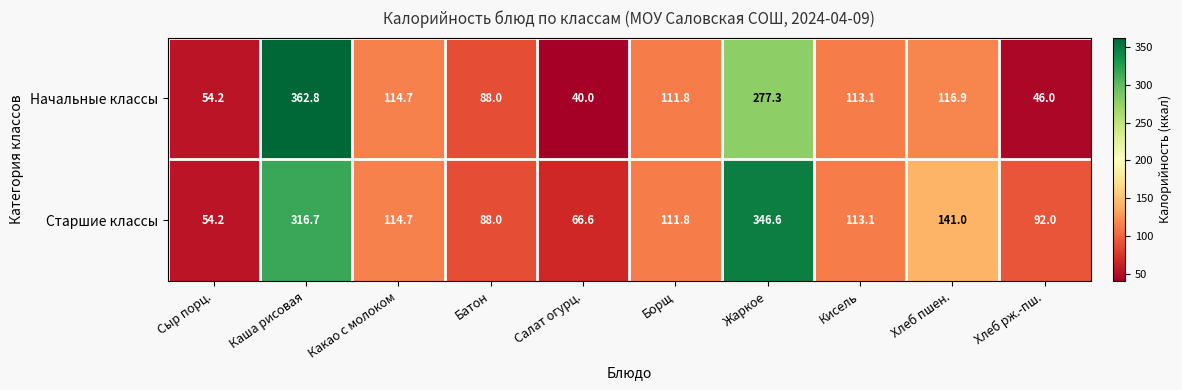

Rank the series by their average value, from highest to lowest.

Старшие классы, Начальные классы